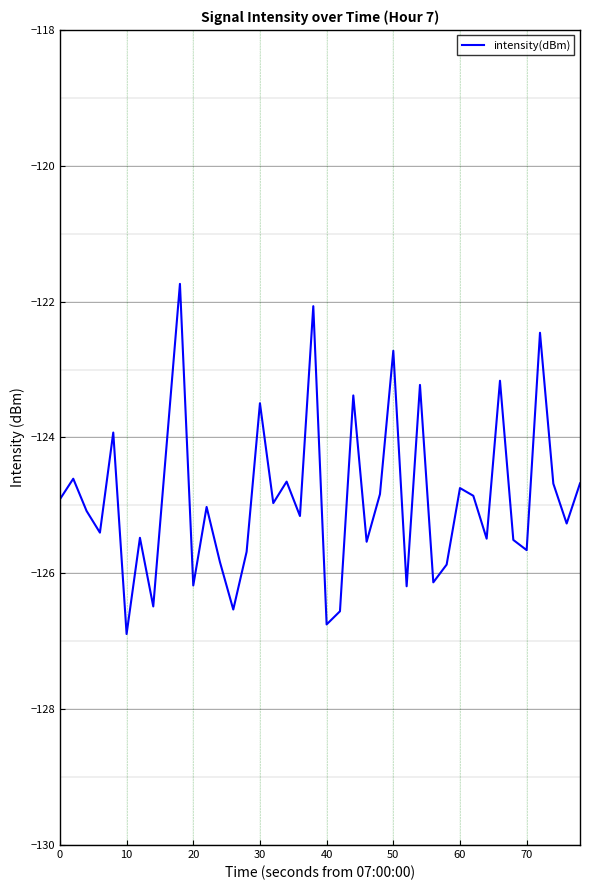

What is the minimum value shown in the chart?

-126.9